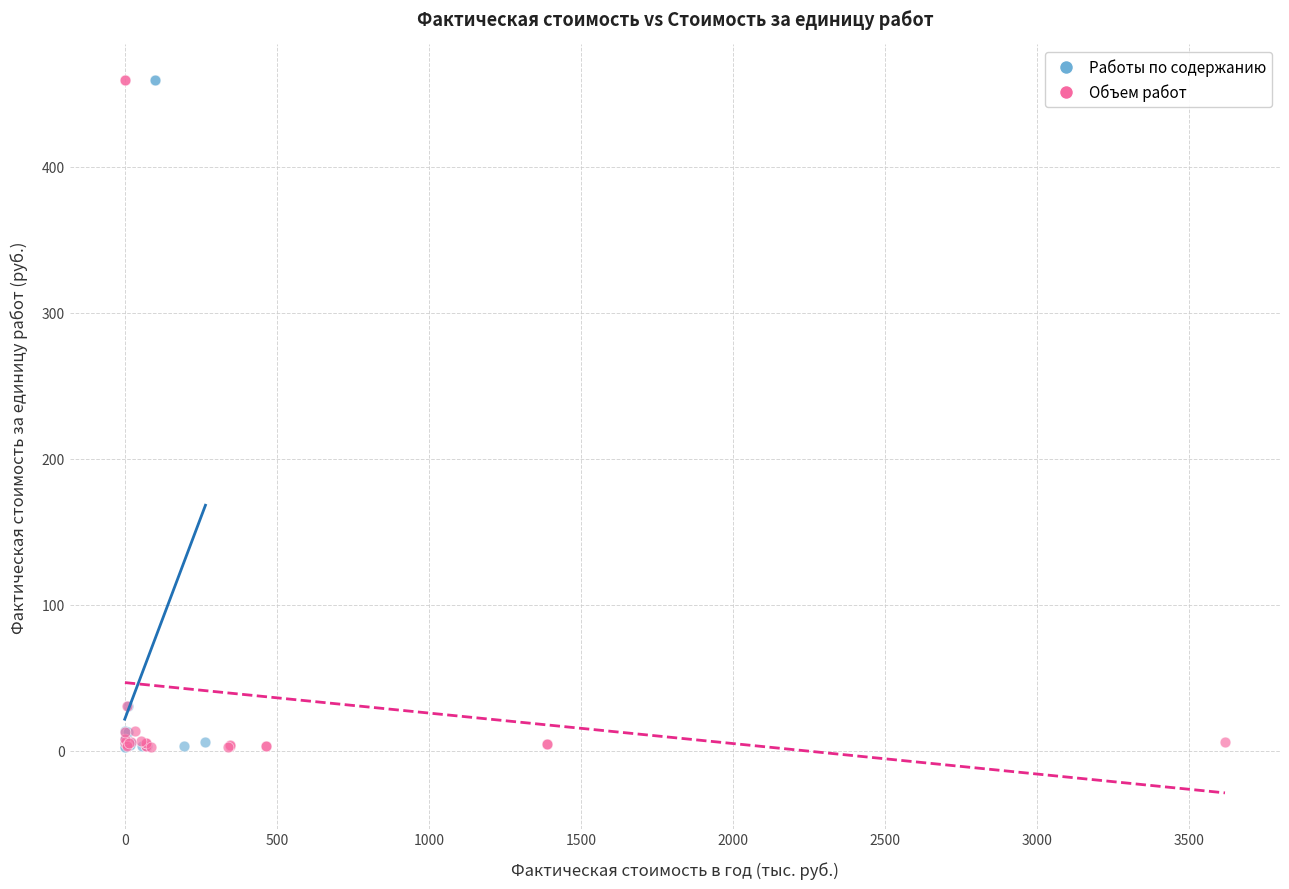

What are all the series names shown in the legend?

Работы по содержанию, Объем работ